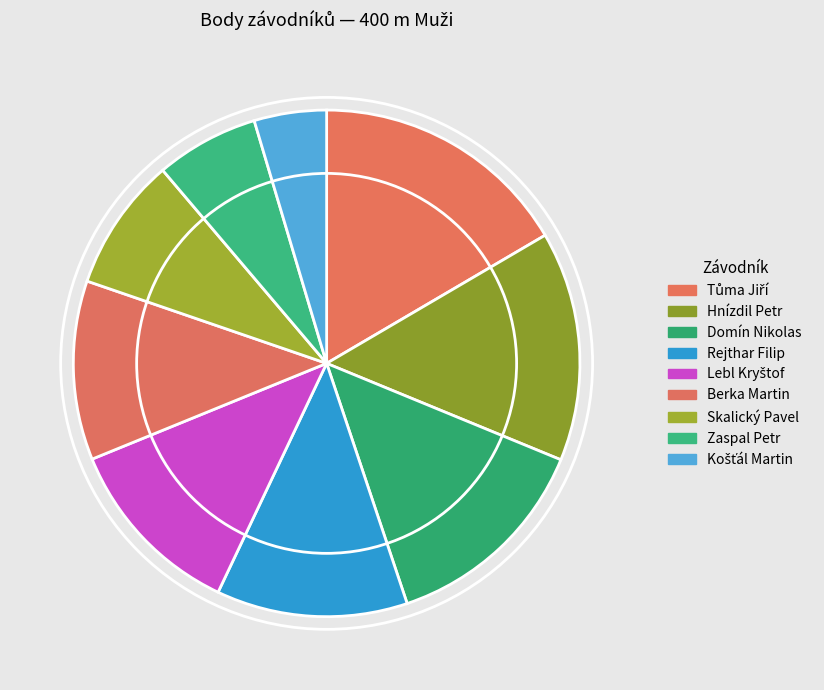

To the nearest percent, what is the average slice percentage?

11%